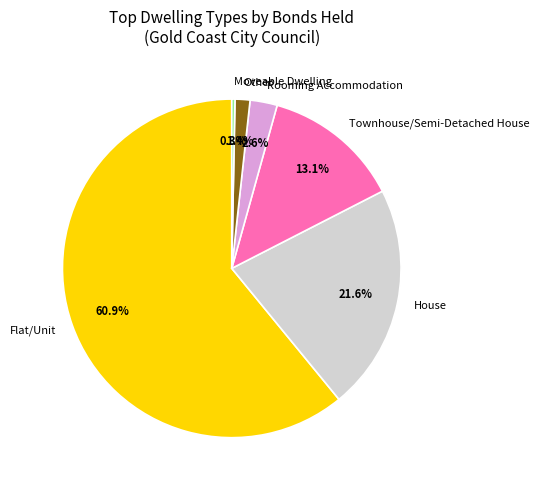

Which has a higher value, Moveable Dwelling or Other?

Other